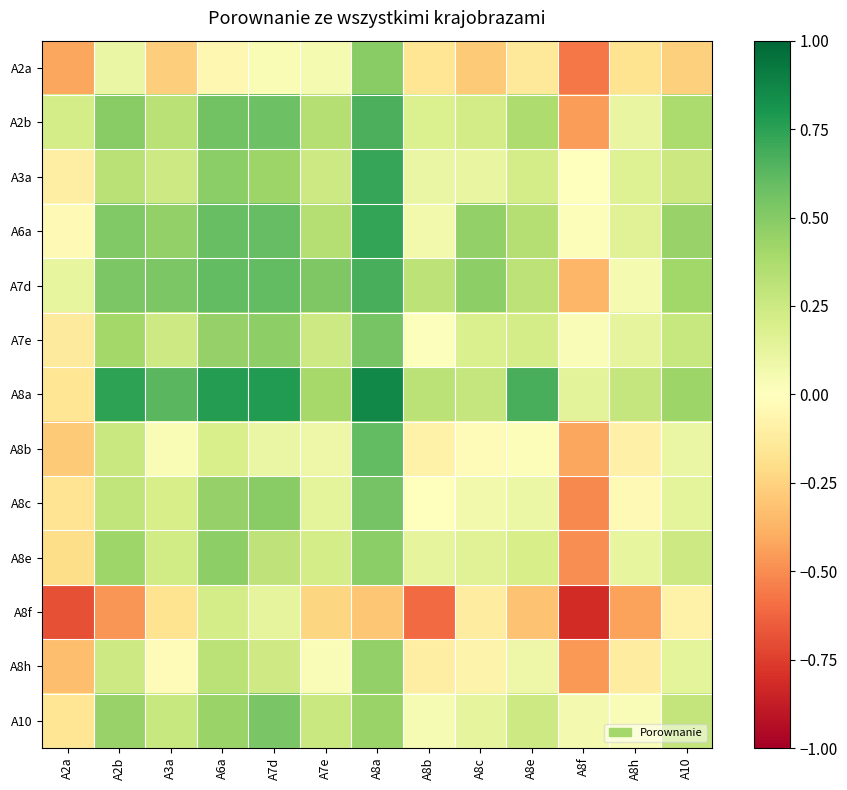

At which category is the sum across all series the highest?

A8a